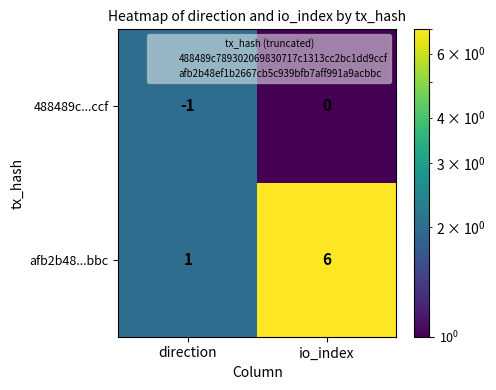

The value of afb2b48...bbc at io_index is 2. True or false?

False